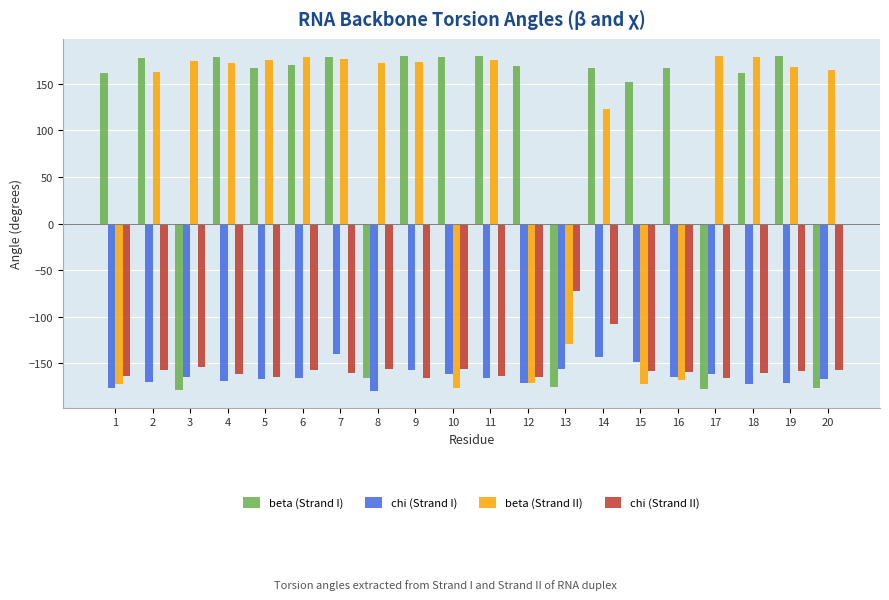

True or false: chi (Strand I) has a value of -165.4 at 11.

True